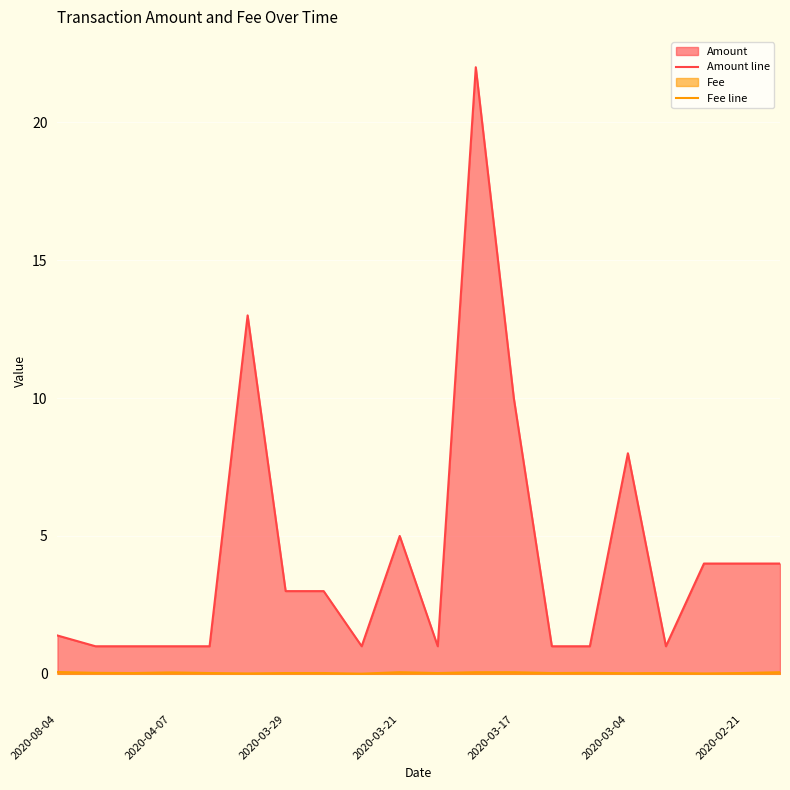

What is the average value of the Amount line series?

4.3